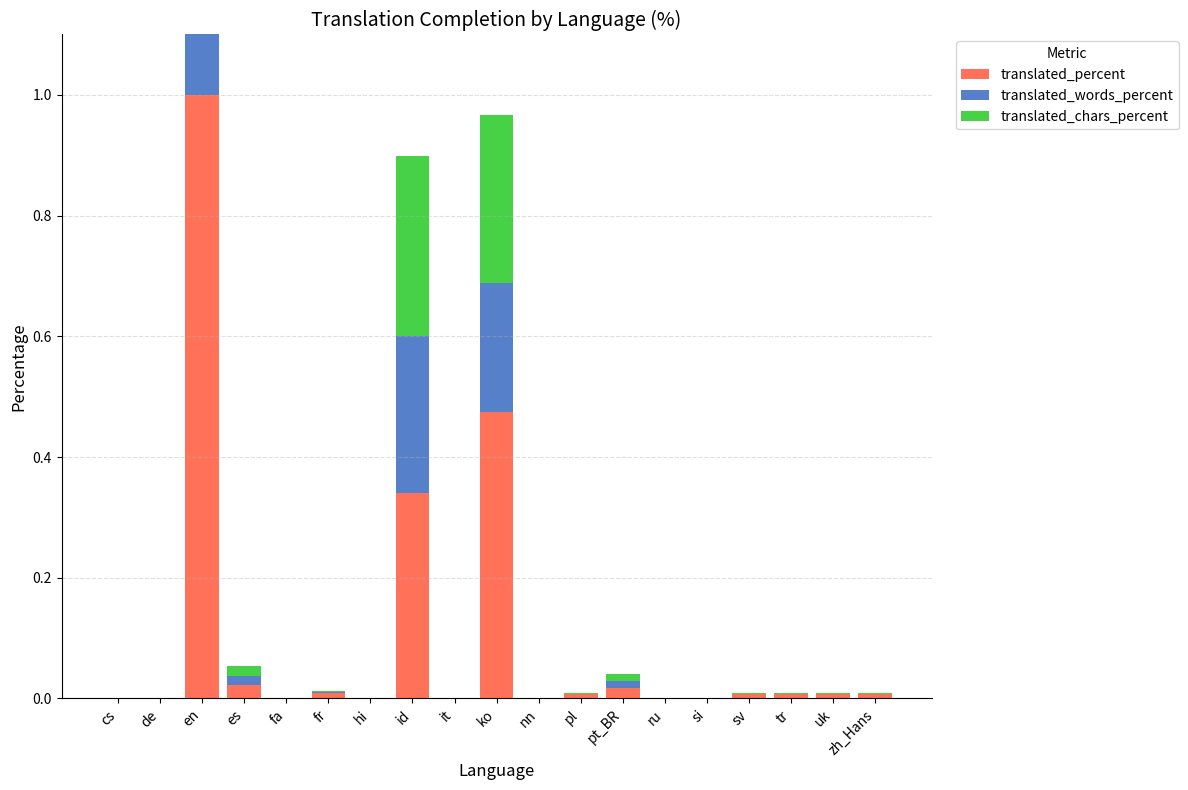

Does the chart contain any negative values?

No